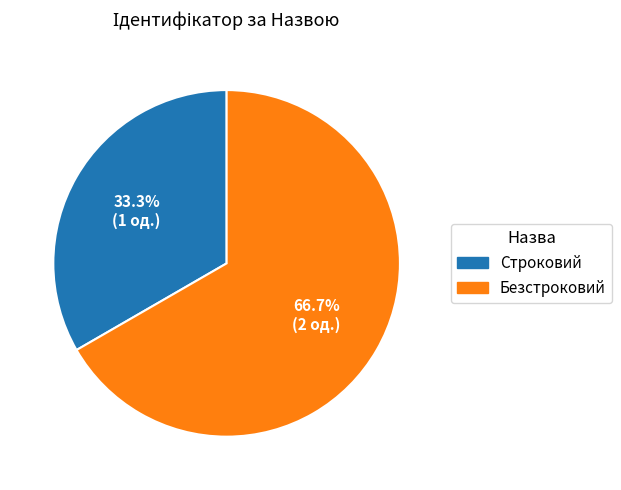

Which slice is the largest?

Безстроковий